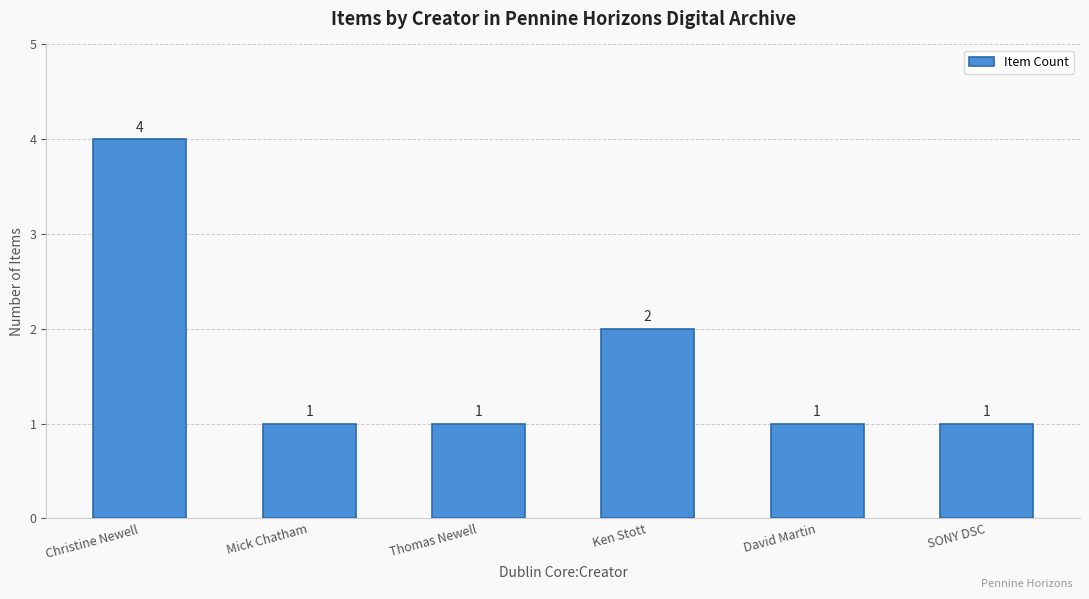

What is the maximum value shown in the chart?

4